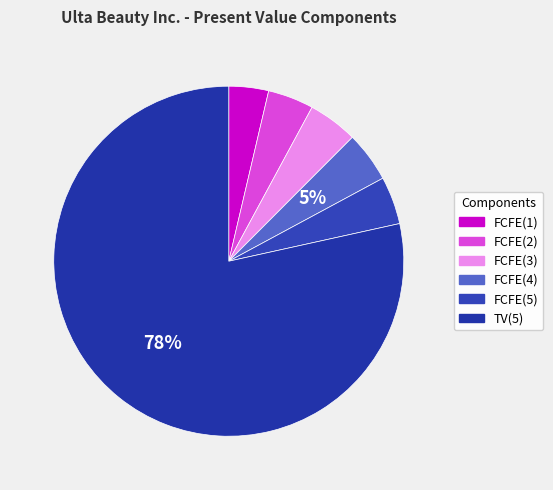

To the nearest percent, what portion does FCFE(1) represent?

4%